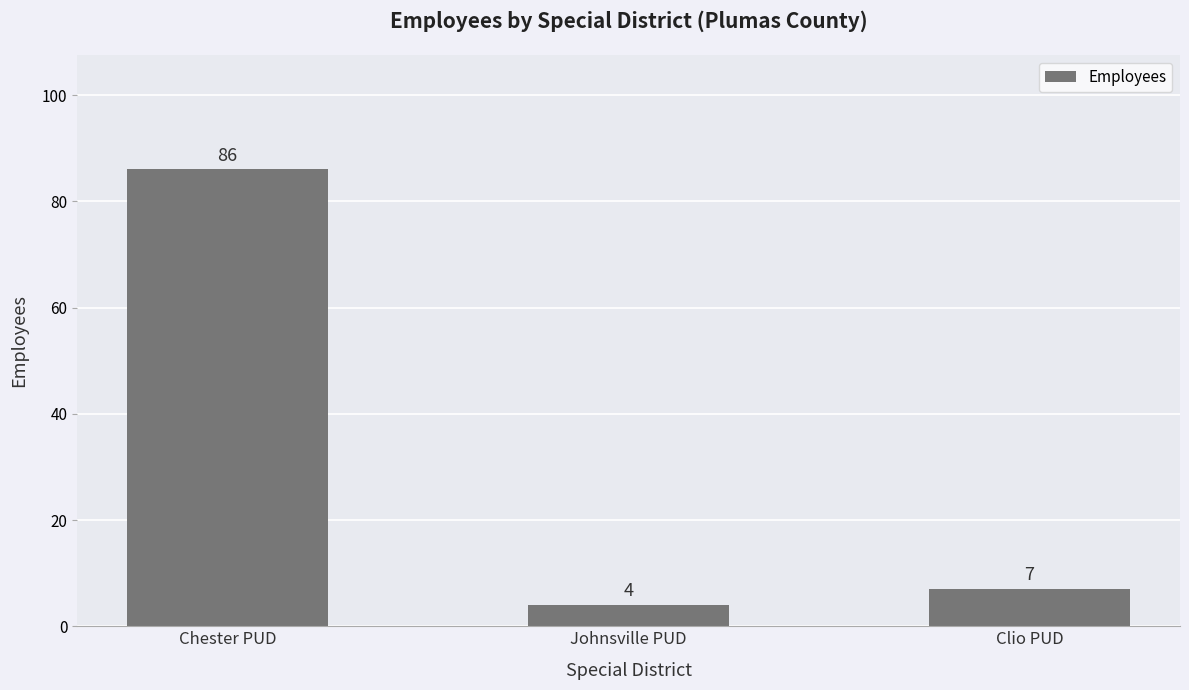

Rank the categories by value from highest to lowest.

Chester PUD, Clio PUD, Johnsville PUD